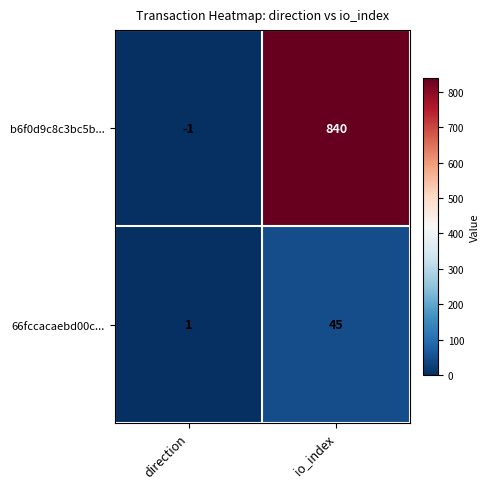

Which series has the widest spread of values?

b6f0d9c8c3bc5b...